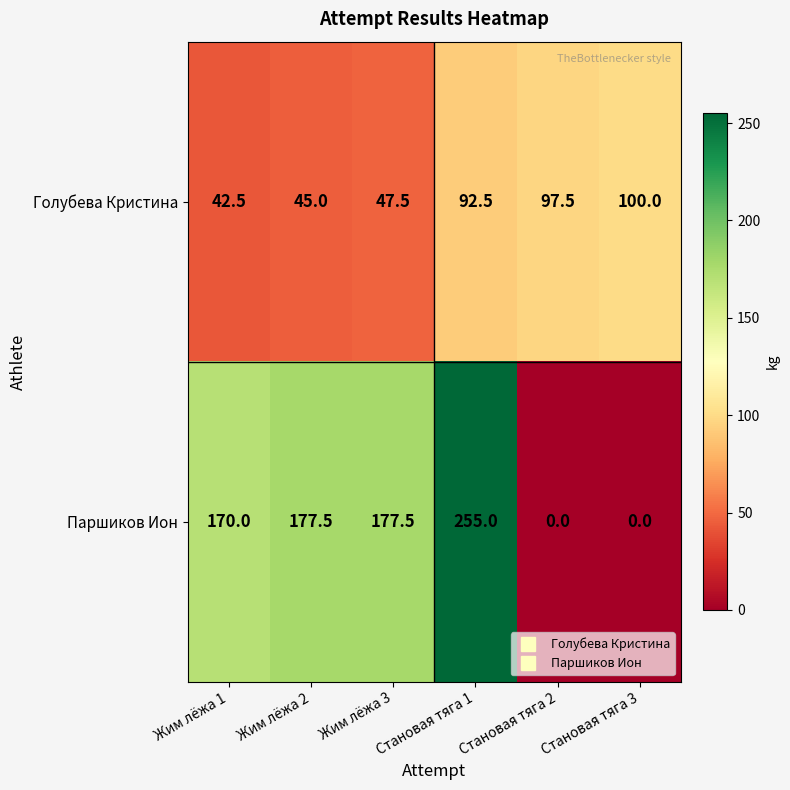

What is the difference between the maximum and second lowest values in the Паршиков Ион series?

255.0